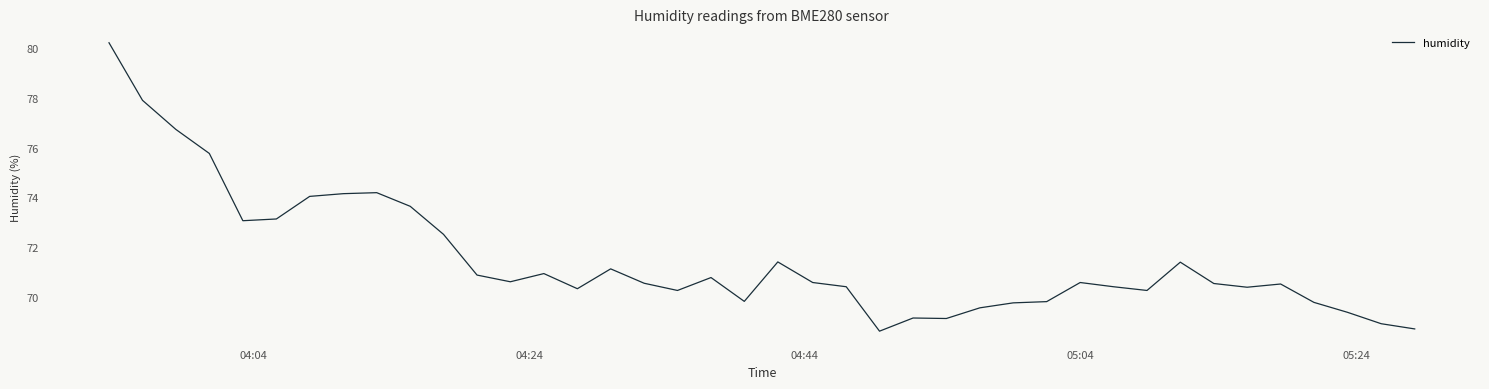

What is the minimum value shown in the chart?

68.6